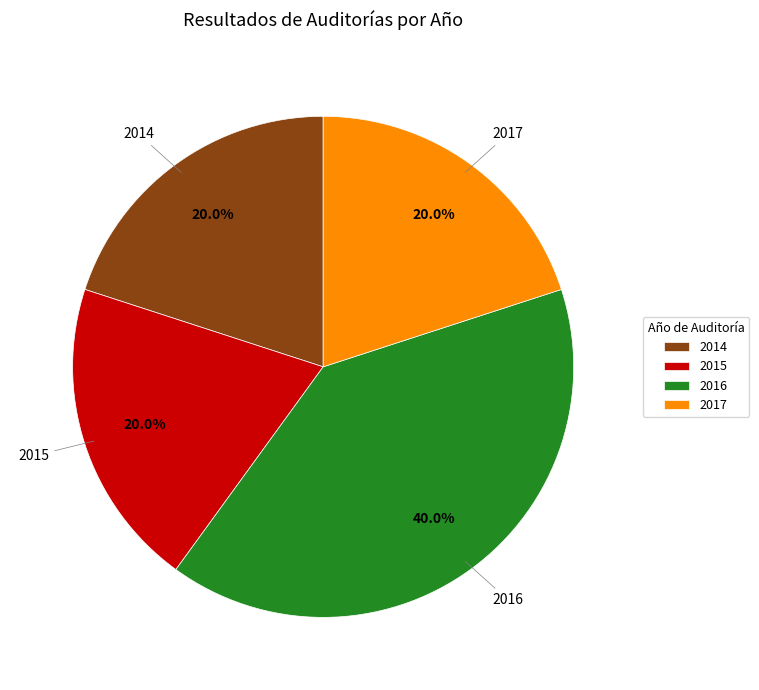

Does 2017 represent more than half of the total?

No